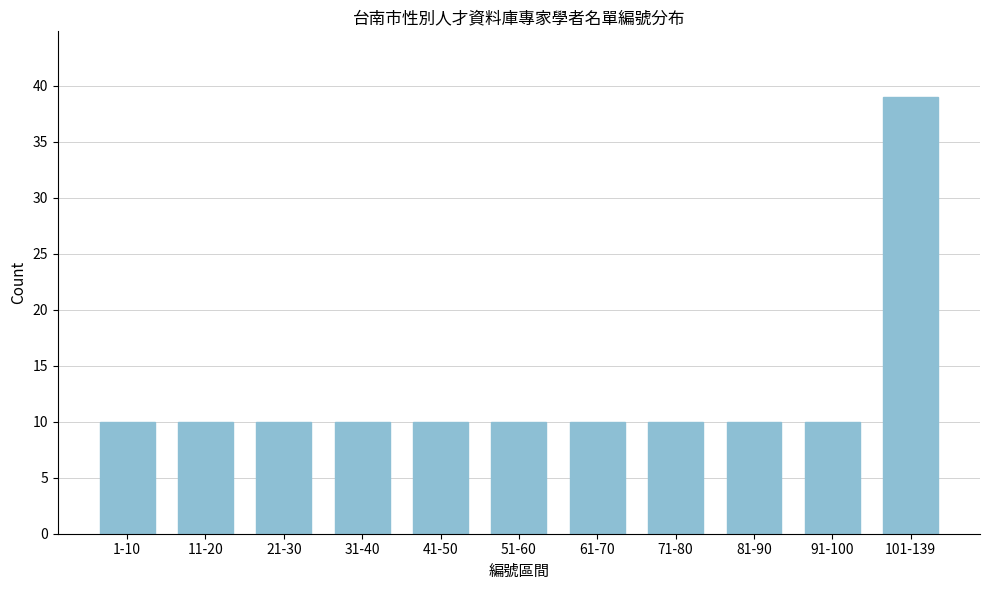

Reading left to right, what are all the values shown in this chart?

10	10	10	10	10	10	10	10	10	10	39